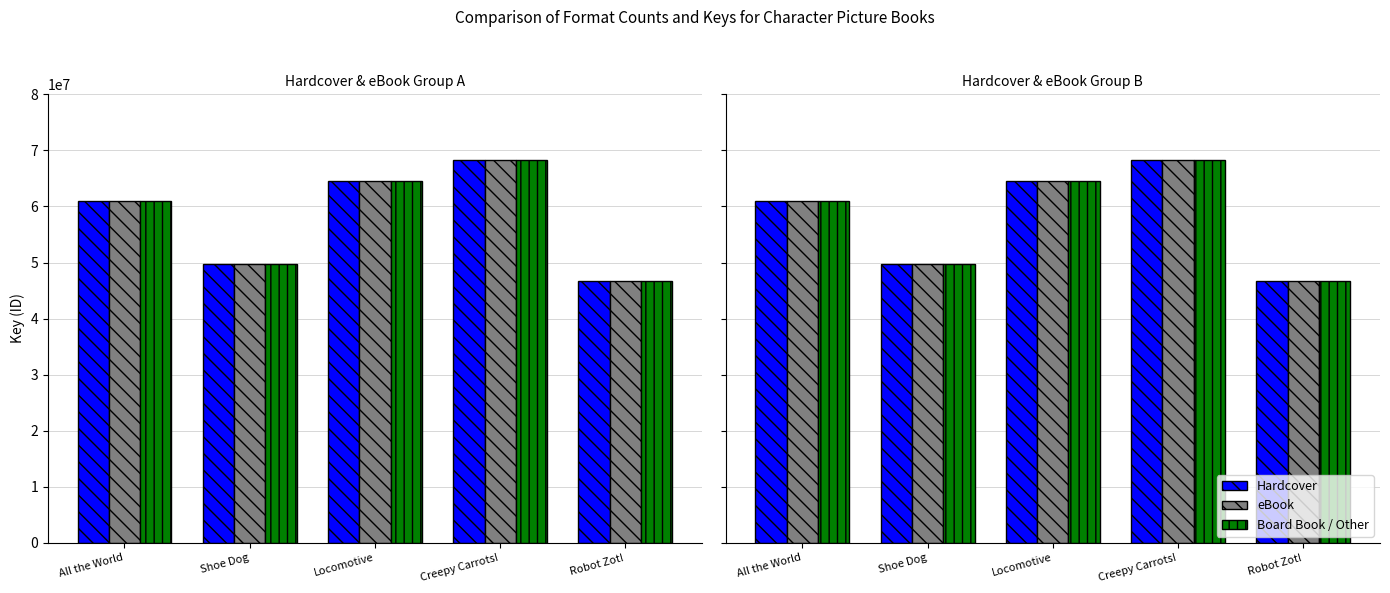

Reading left to right, extract all data points from this chart.

Hardcover: 60997817	49666555	64563133	68271681	46635124
eBook: 60997817	49666555	64563133	68271681	46635124
Board Book / Other: 60997817	49666555	64563133	68271681	46635124